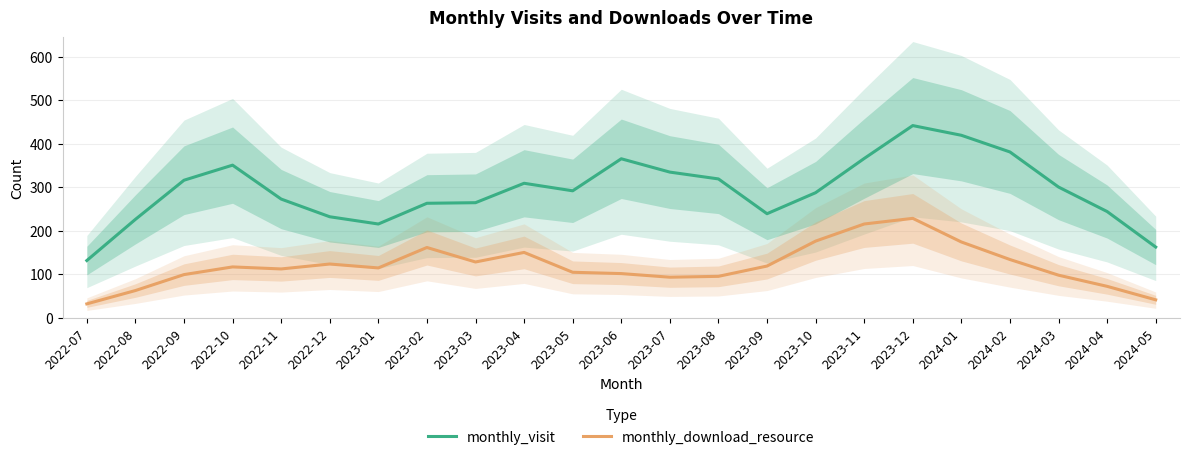

Which series changed the most between 2022-12 and 2023-03?

monthly_visit